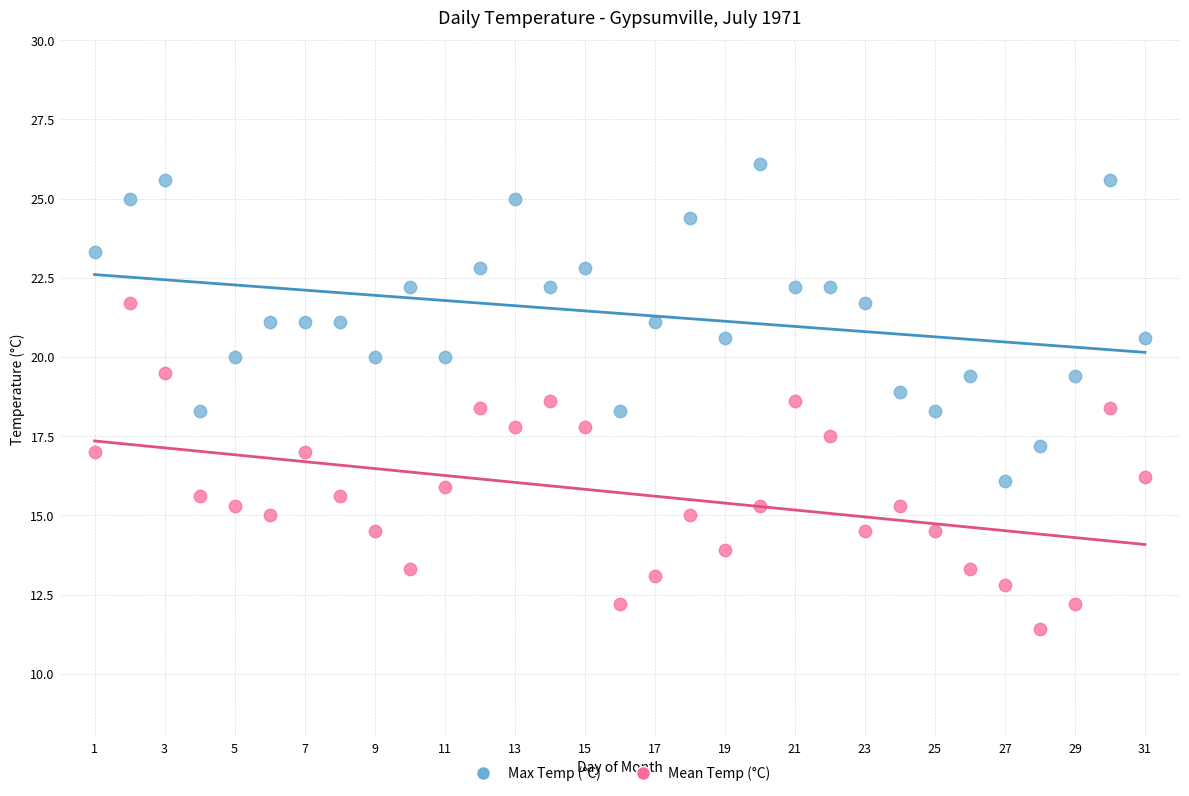

Which series reaches the maximum Y coordinate?

Max Temp (°C)